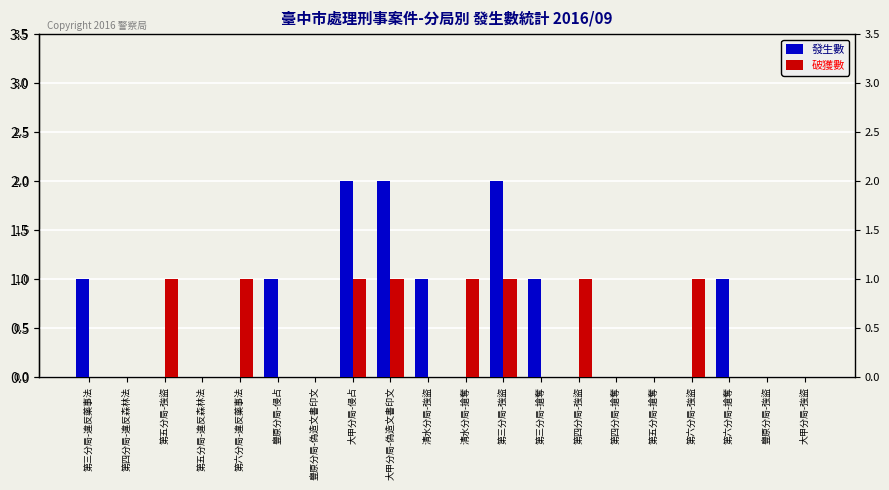

What are all the series names shown in the legend?

發生數, 破獲數